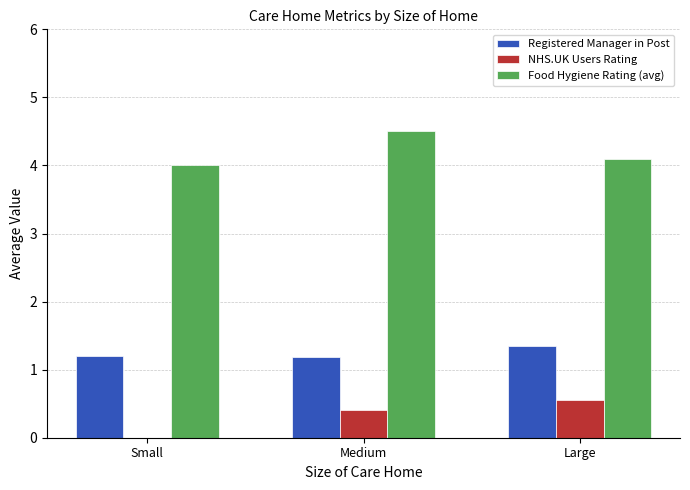

Count the NHS.UK Users Rating values in the range 0 to 1.

3